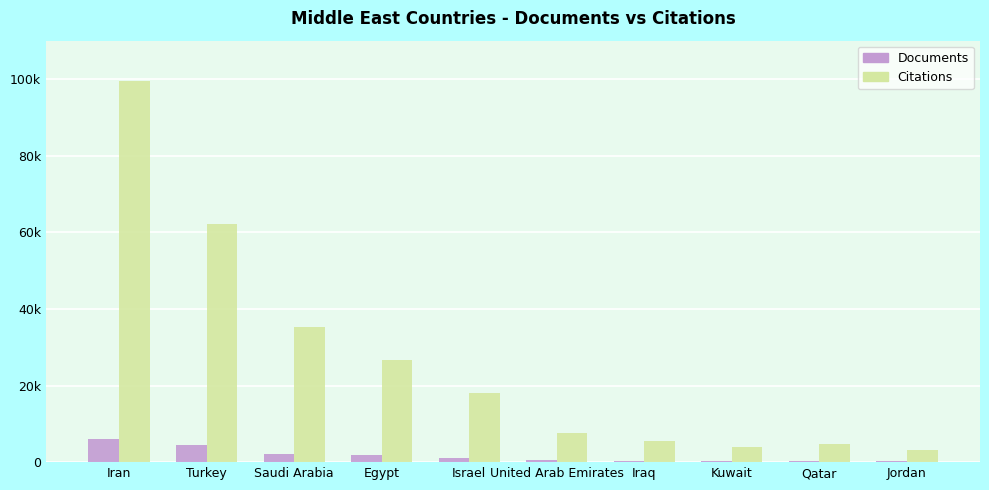

What are all the series names shown in the legend?

Documents, Citations